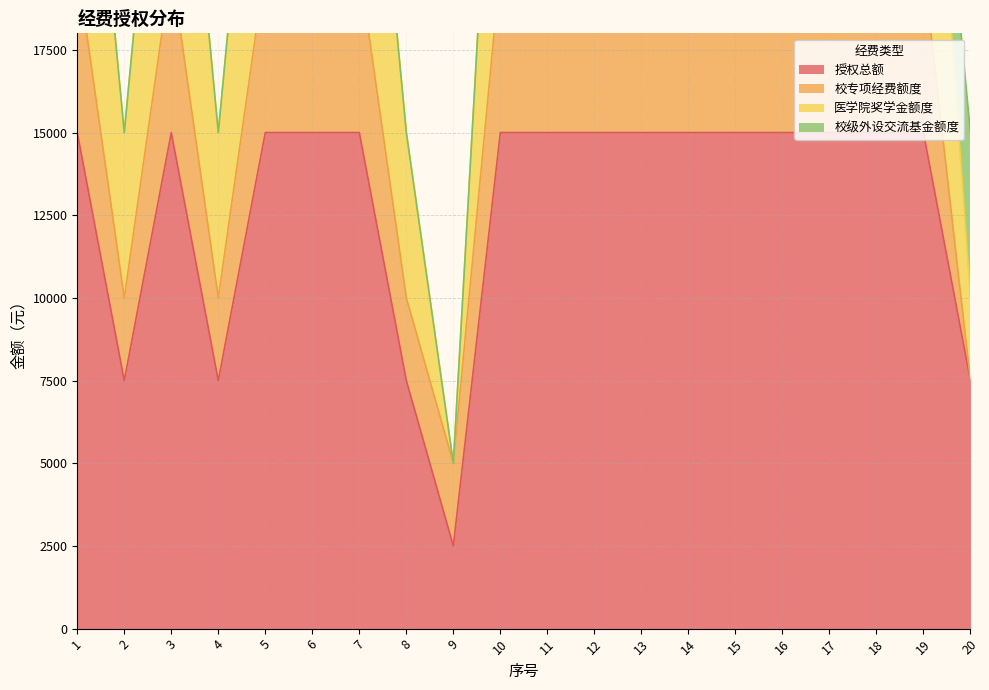

The value of 授权总额 at 7 is 15000. True or false?

True